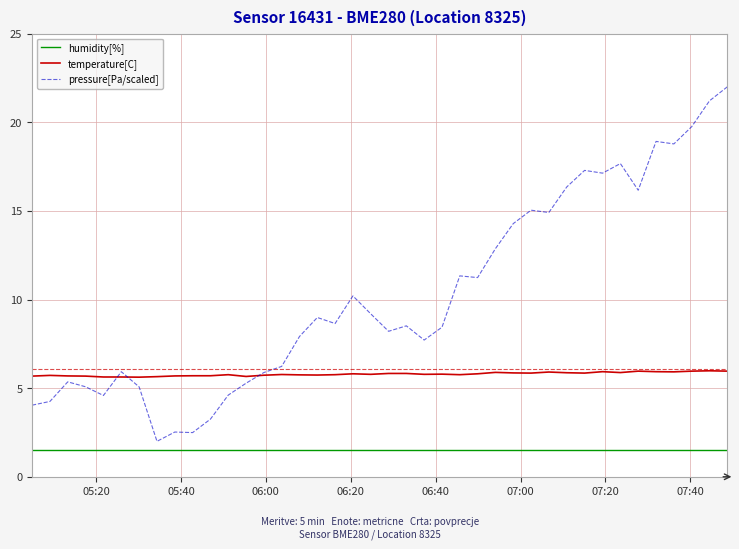

What is the average value of the pressure[Pa/scaled] series?

10.2